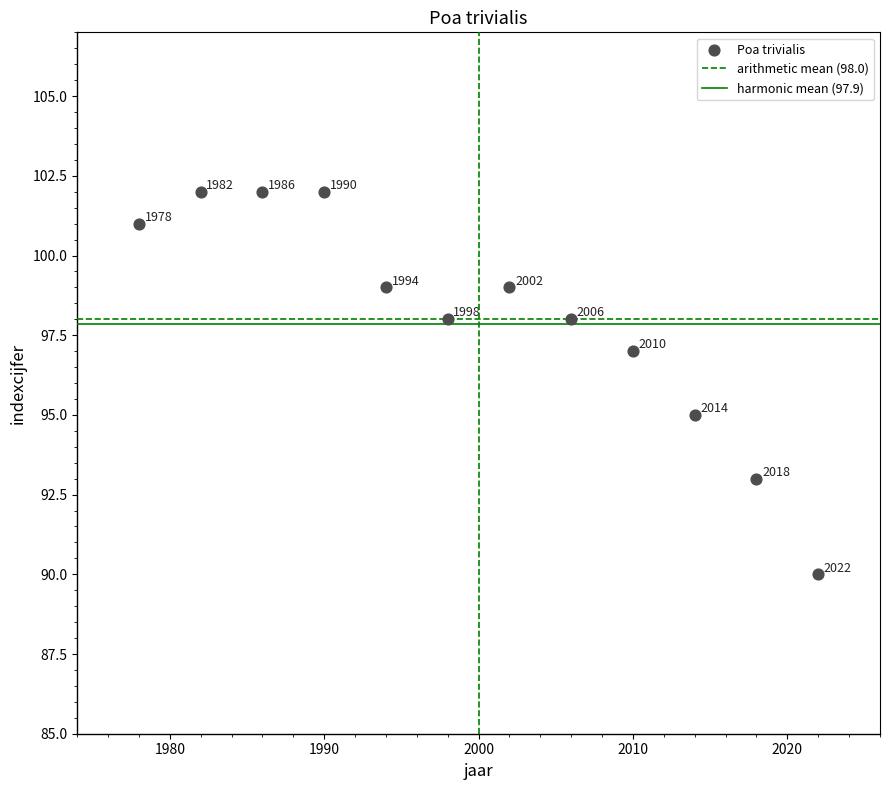

What is the average X value?

2000